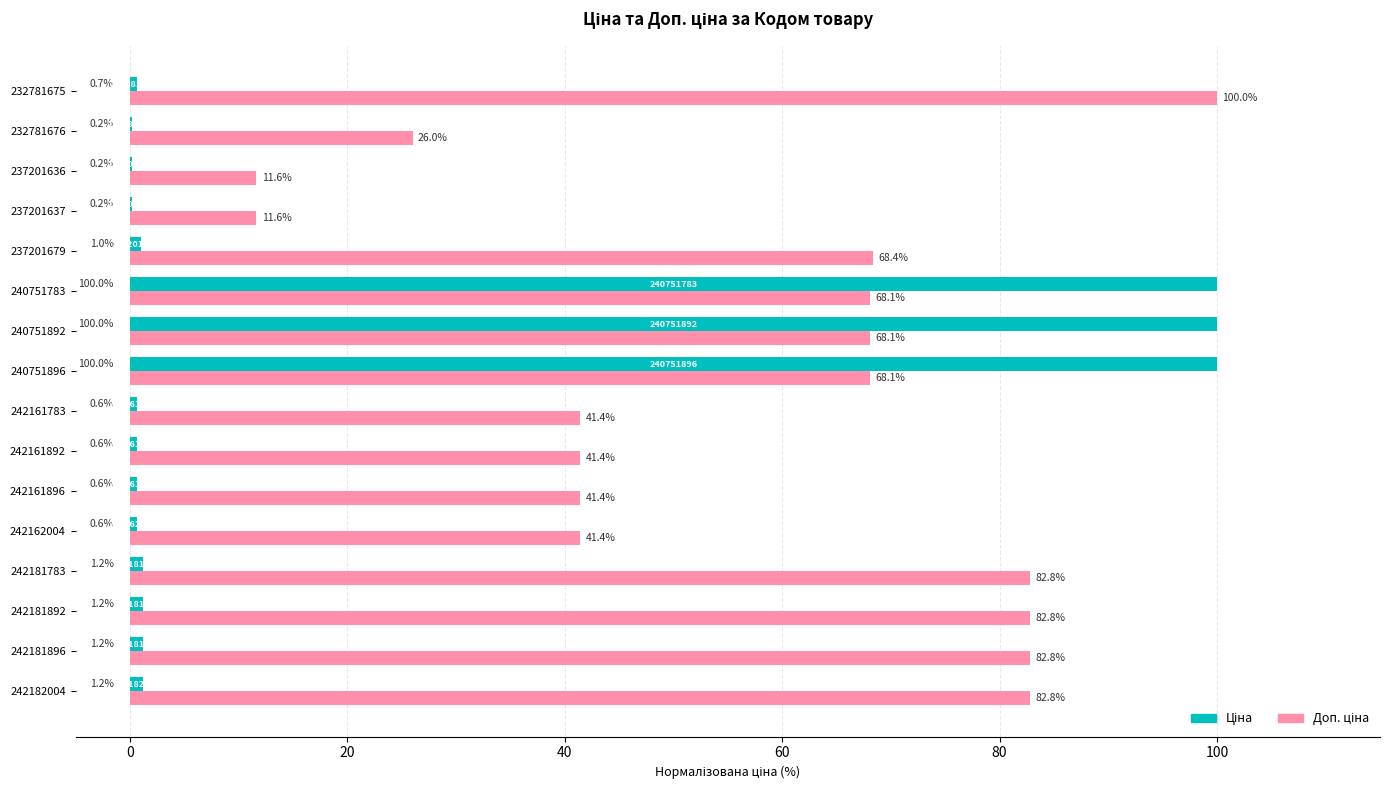

What is the total value across all series at 240751783?

168.1